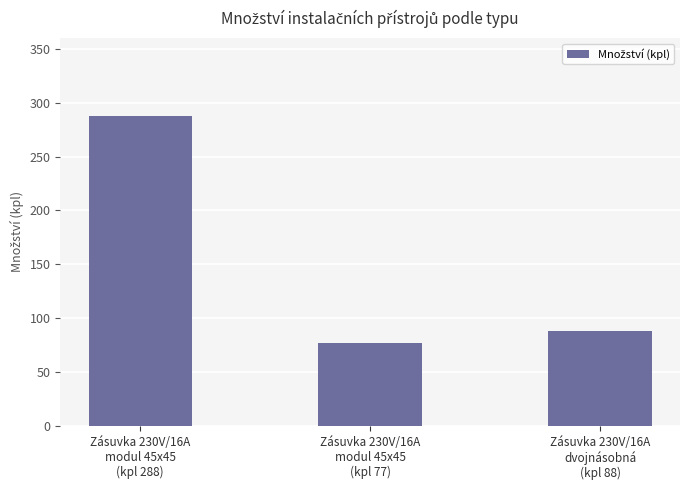

Reading left to right, what are all the values shown in this chart?

288	77	88